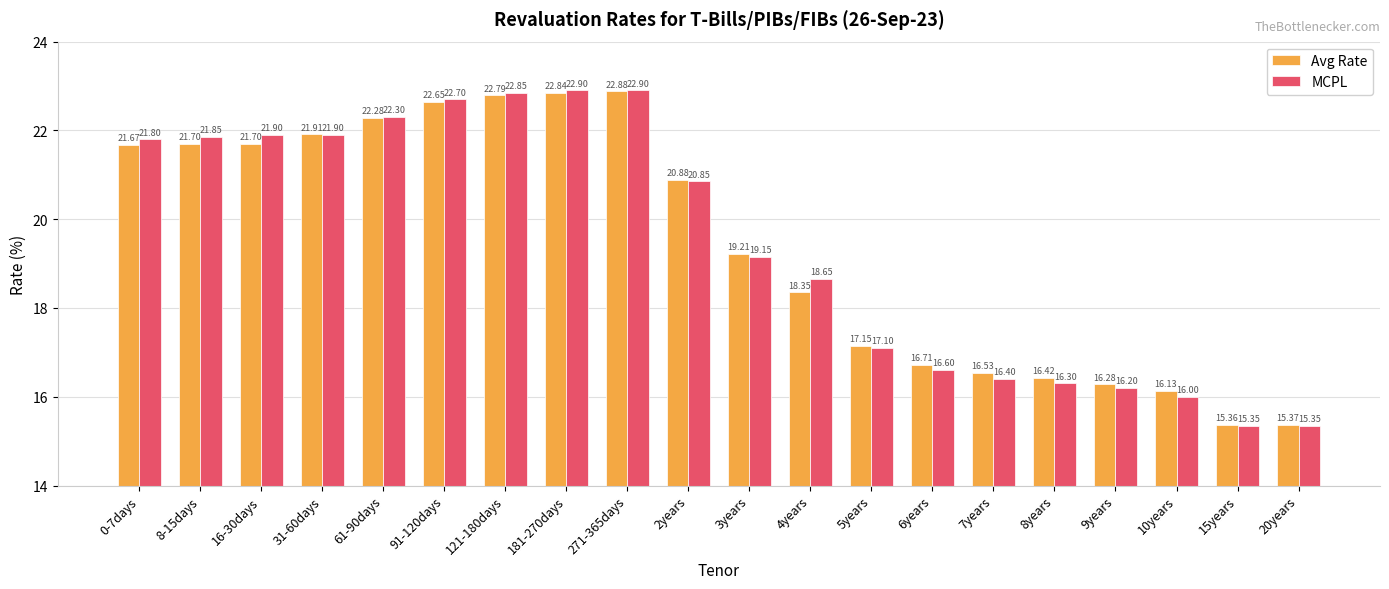

What is the difference between the maximum and minimum values in the Avg Rate series?

7.5